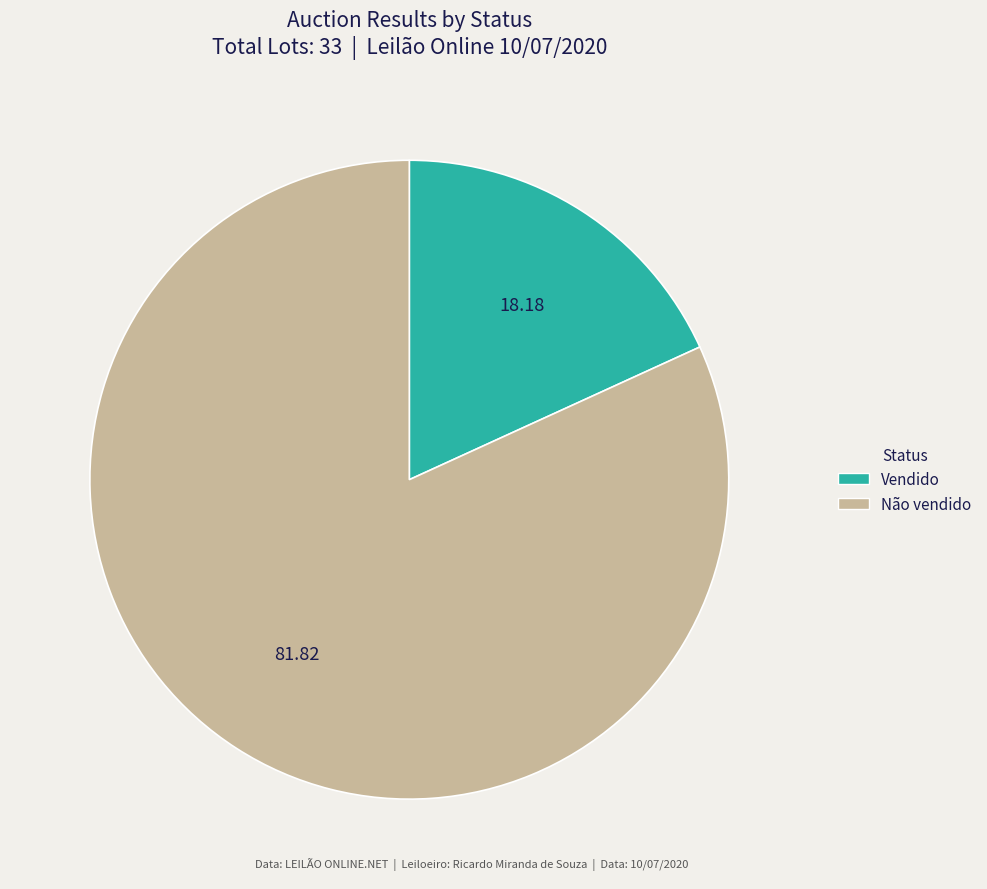

What is the largest slice in the pie chart?

Não vendido